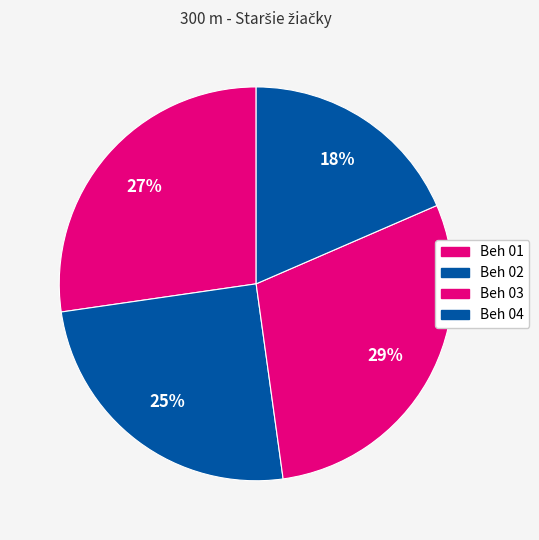

Is there any slice that represents more than half of the pie?

No